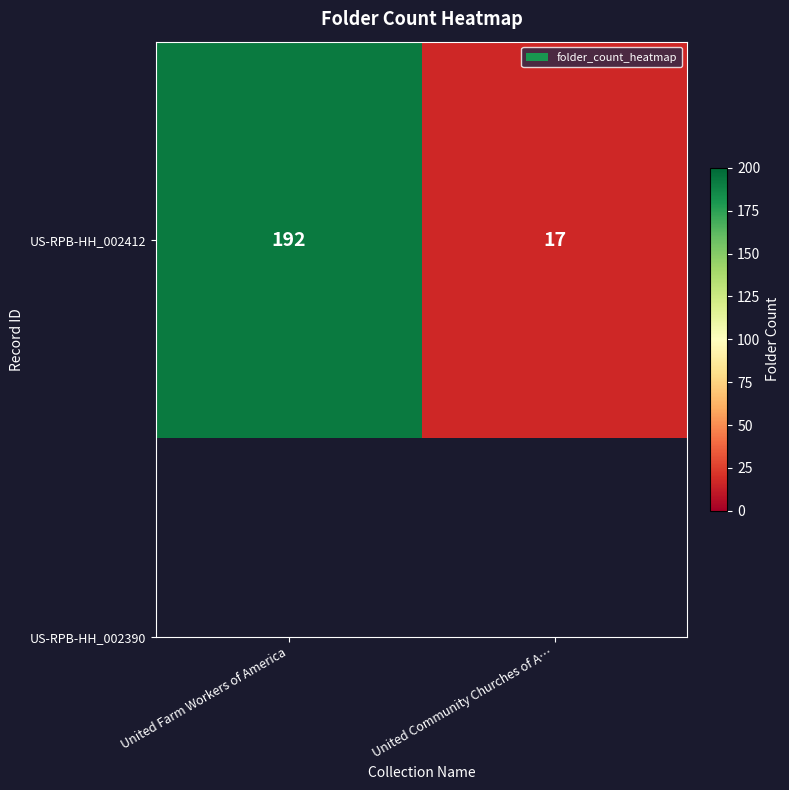

Reading left to right, extract all data points from this chart.

192	17